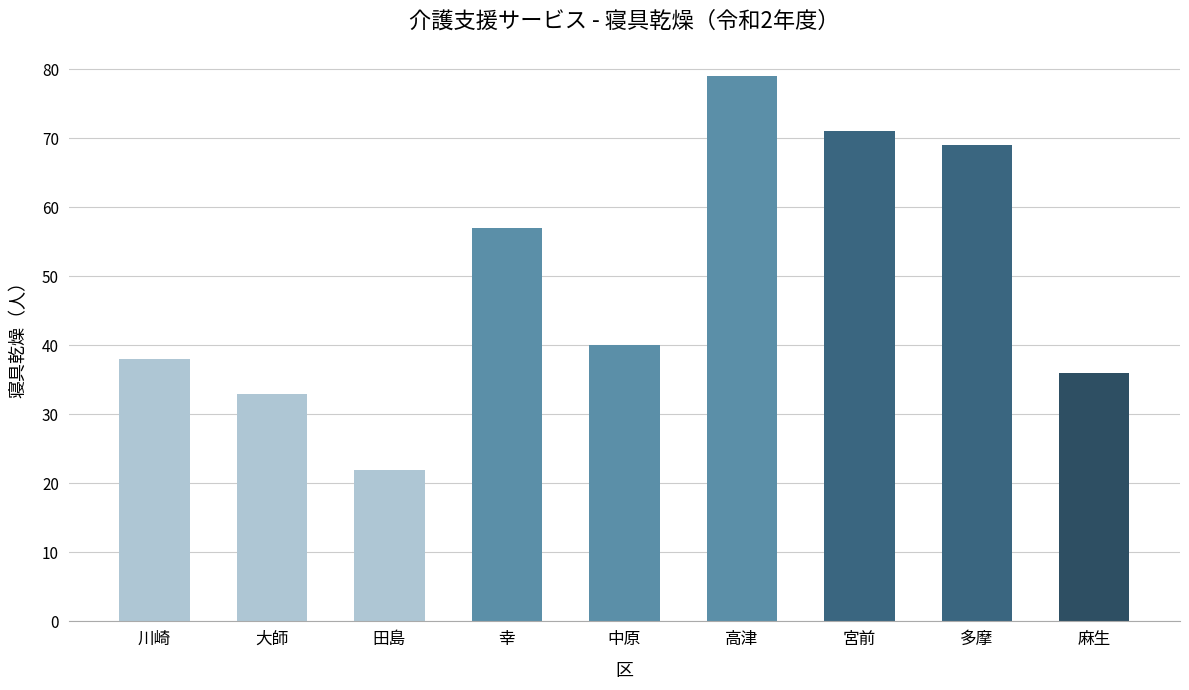

What is the difference between the second highest and minimum values?

49